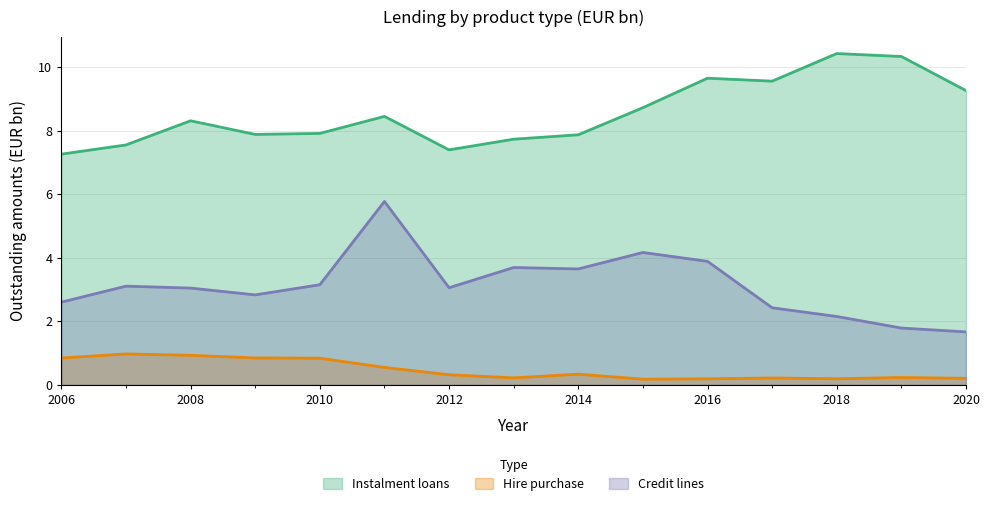

True or false: Hire purchase and Credit lines cross at least once.

False